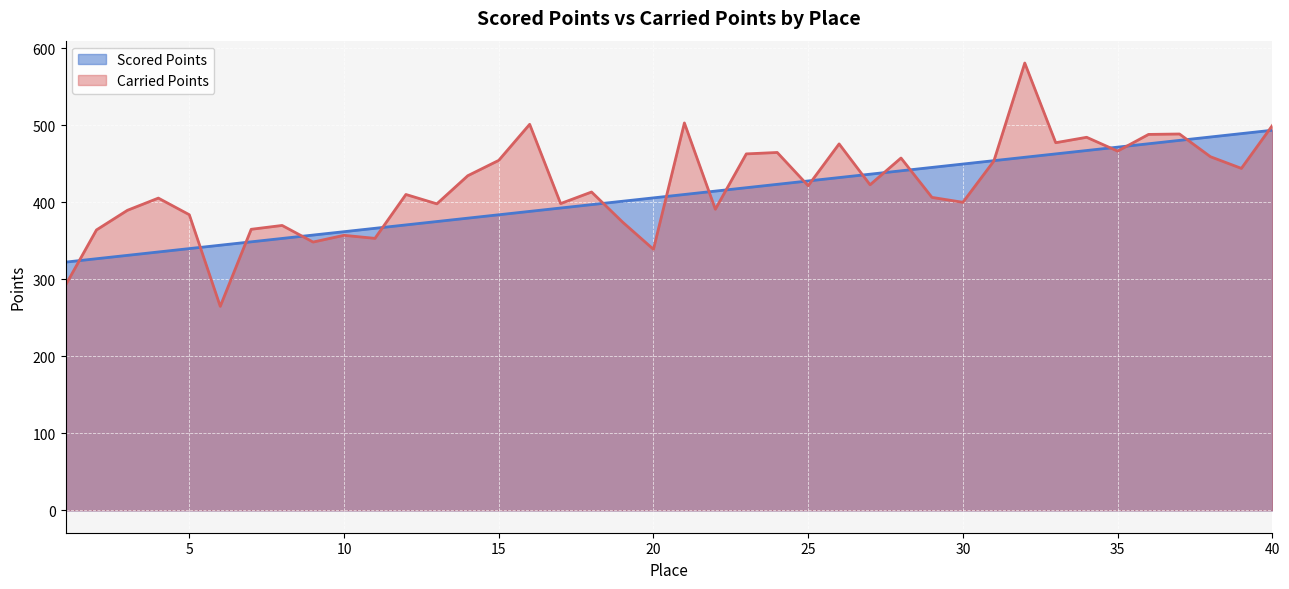

At how many categories does at least one series exceed 507?

1